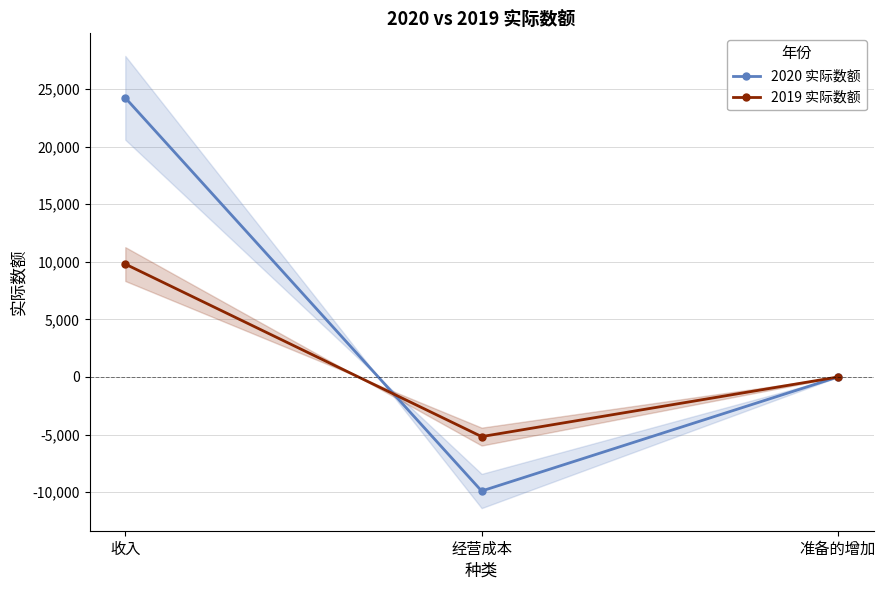

Which has a higher value, 准备的增加 or 经营成本?

准备的增加